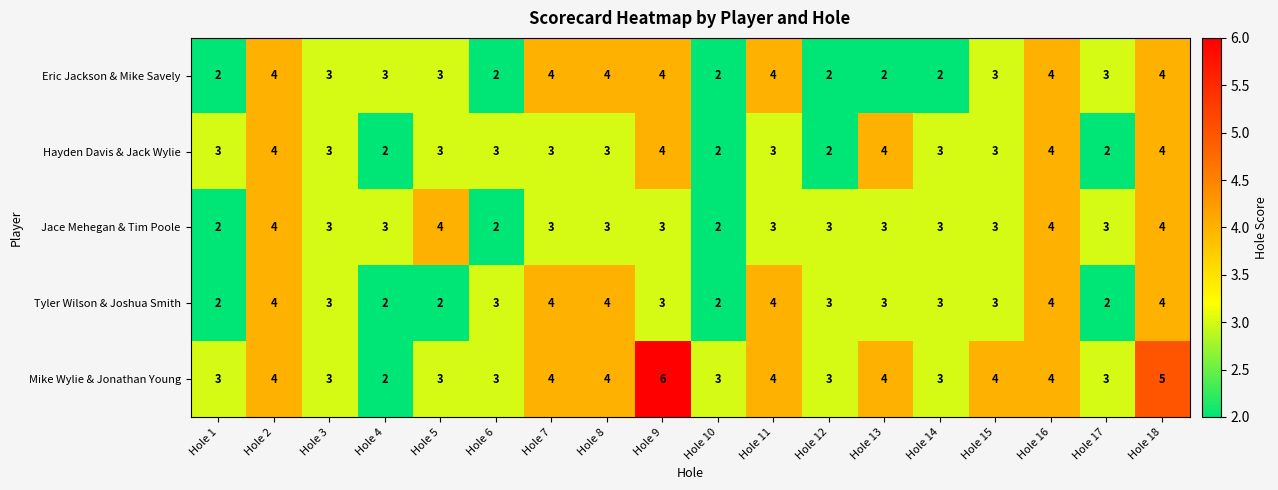

How many Eric Jackson & Mike Savely values are between 2 and 4?

18